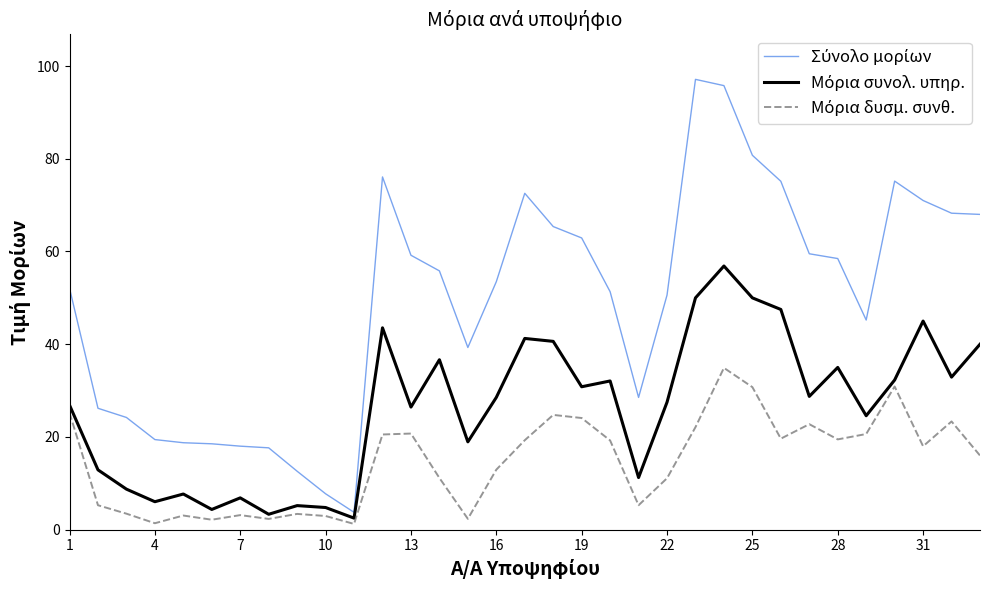

What is the greatest value displayed?

97.1